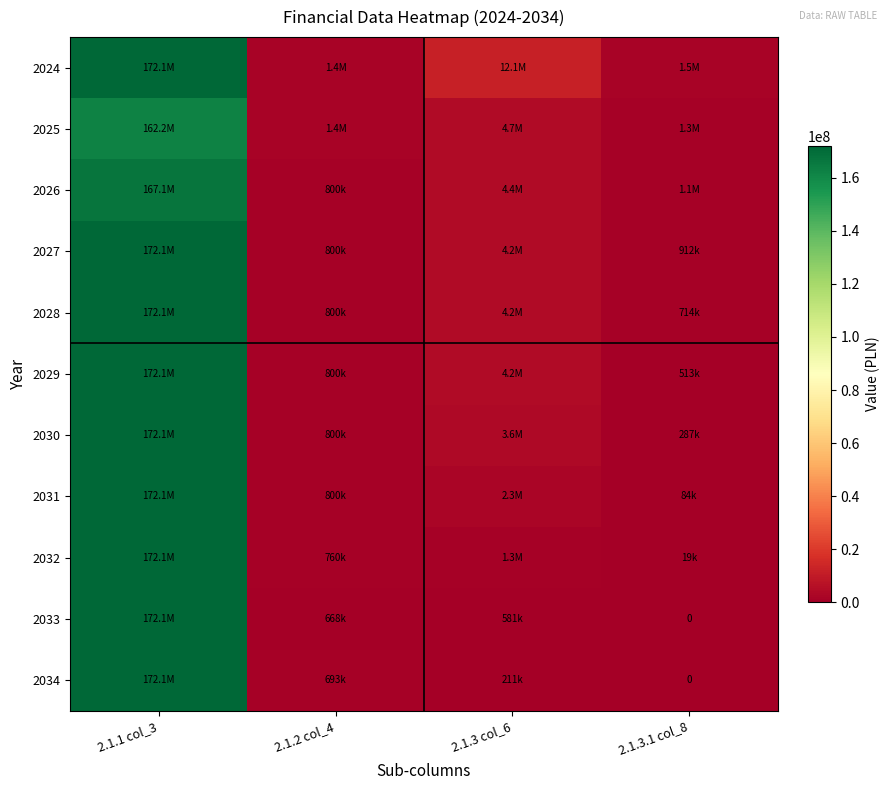

Rank the categories by 2024 value from lowest to highest.

2.1.2 col_4, 2.1.3.1 col_8, 2.1.3 col_6, 2.1.1 col_3